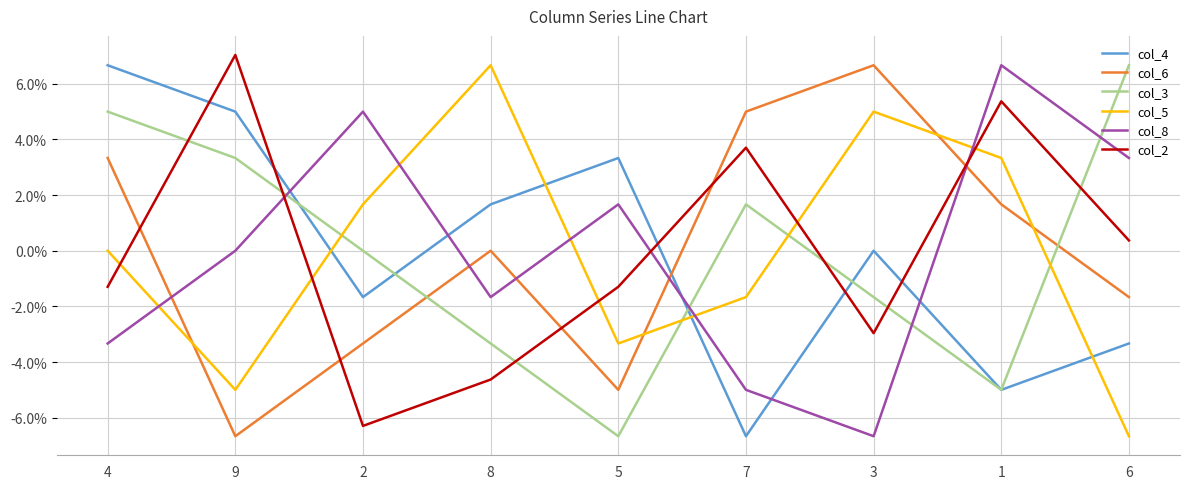

Is the value of col_6 at 2 greater than the value of col_2 at 9?

No